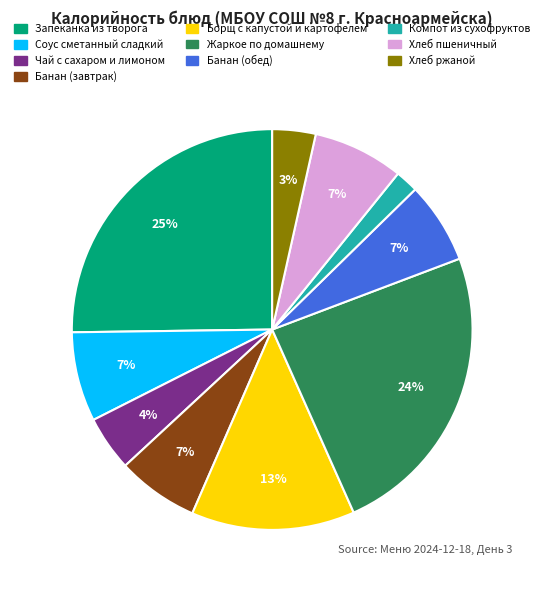

To the nearest percent, what portion does Хлеб ржаной represent?

3%